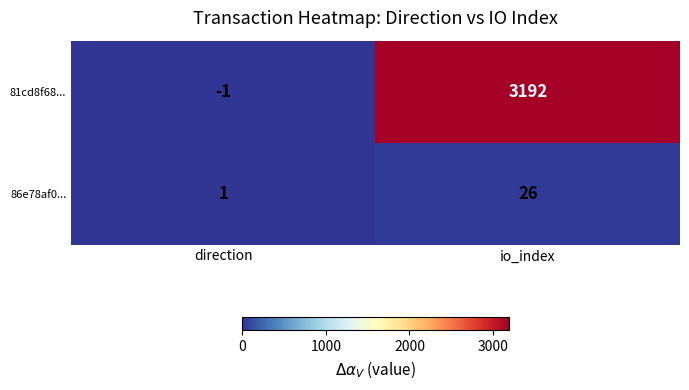

At which category is the sum across all series the highest?

io_index